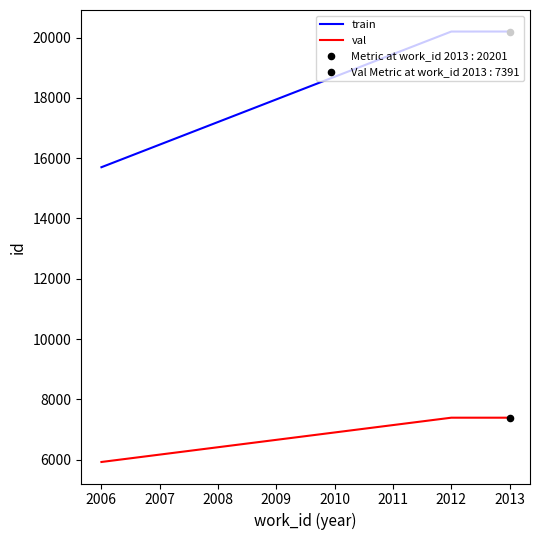

What is the total value across all series at 2013?

27592